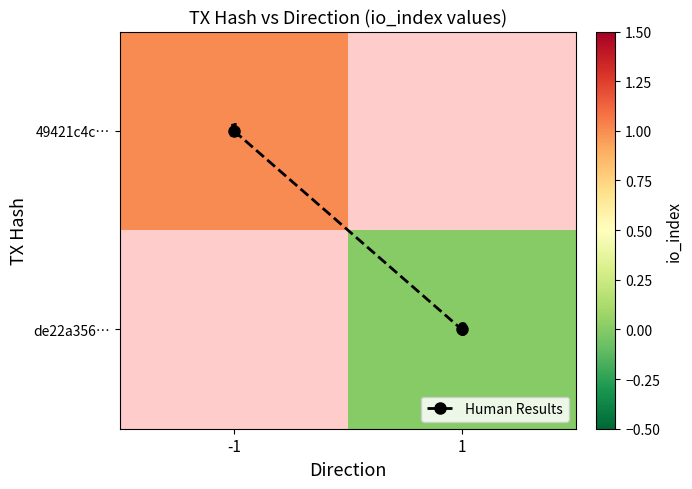

What is the spread (max minus min) of values at -1?

1.0